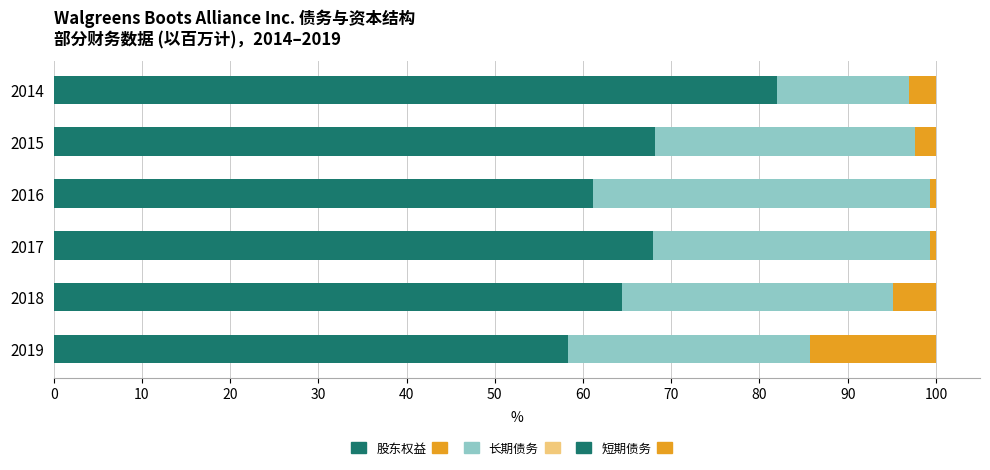

What is the total value across all series at 2014?

100.0